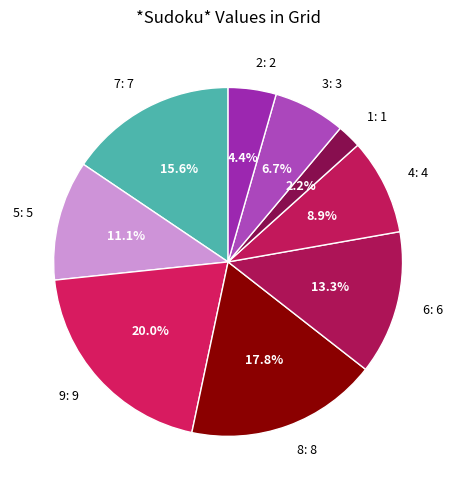

To the nearest percent, what percentage of the pie is 4?

9%